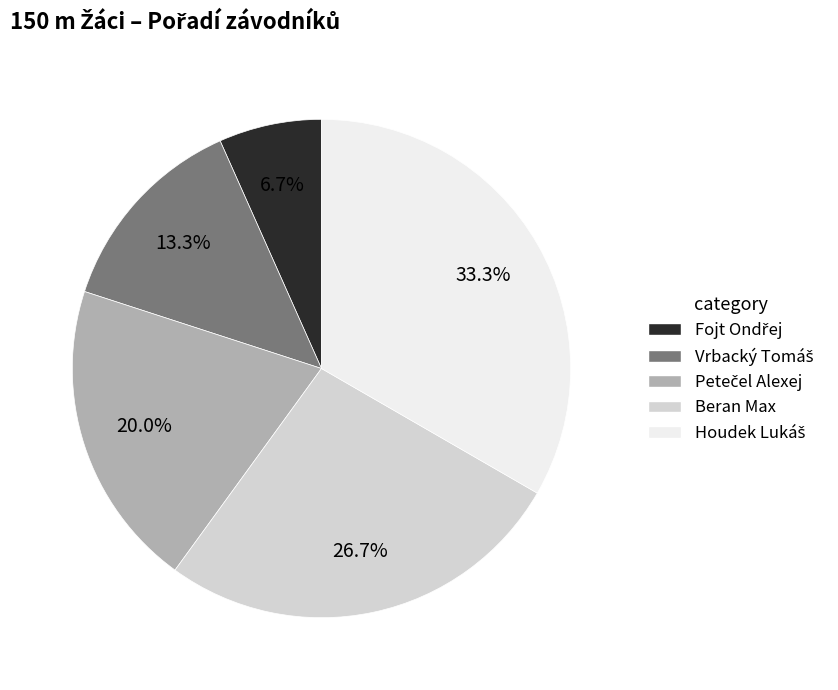

Does any single category account for the majority?

No